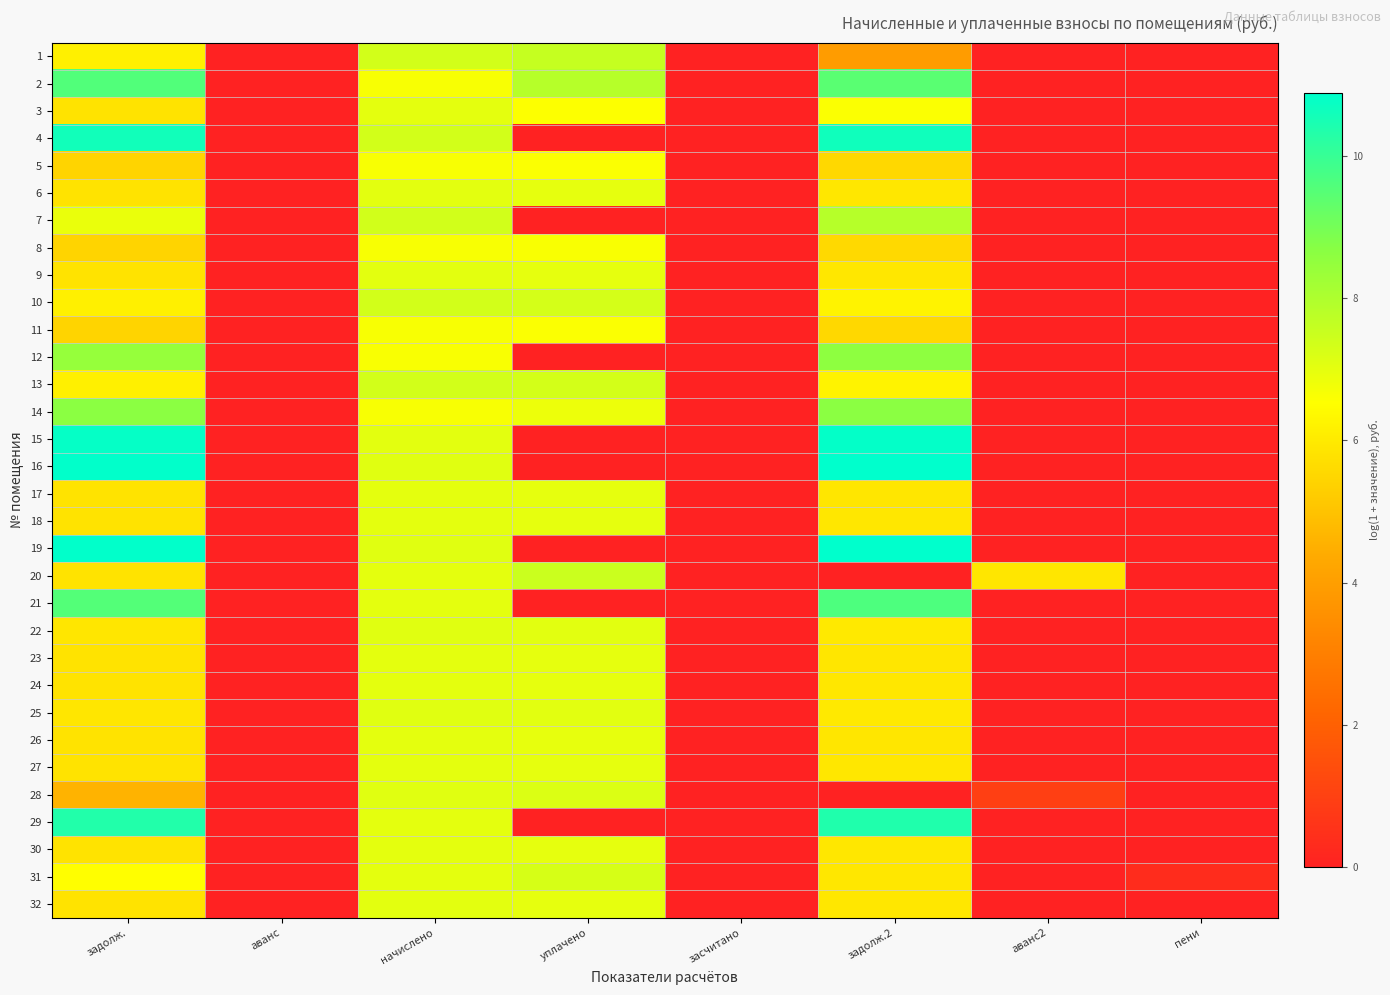

Which label corresponds to the smallest value in the chart?

аванс